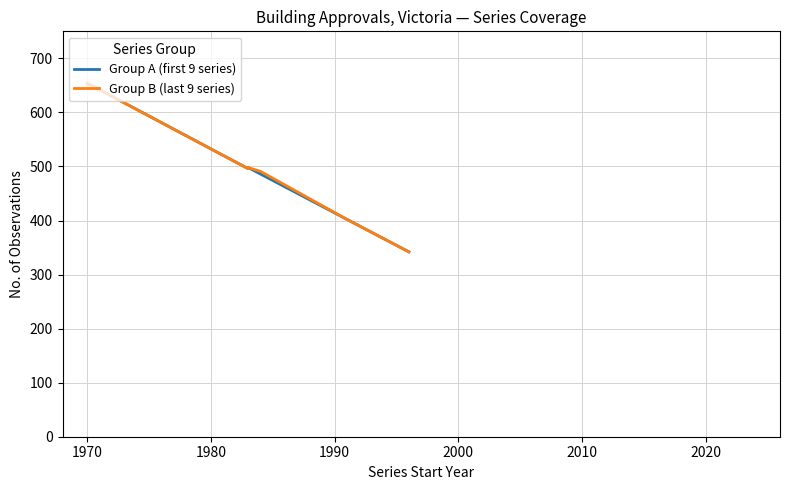

True or false: Group A (first 9 series) has more than 2 interior local peaks.

False